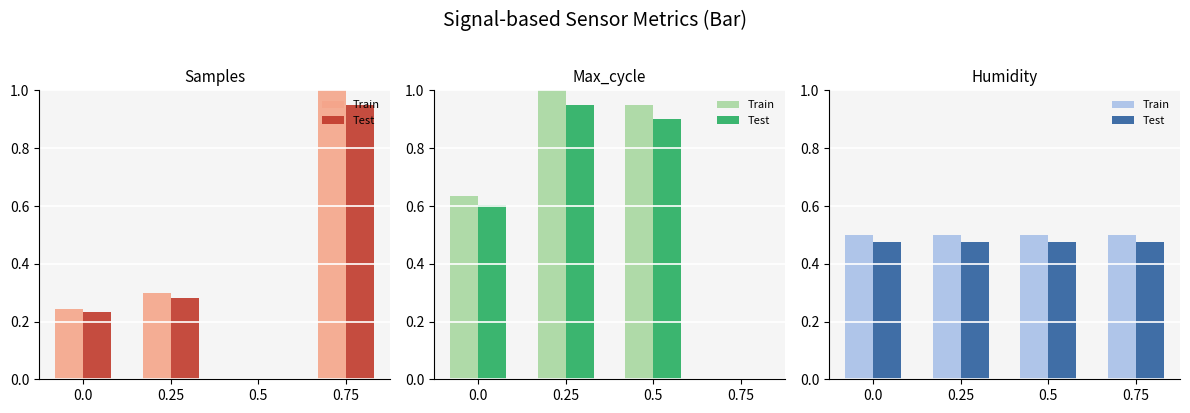

What is the label of the 3rd bar from the right?

0.25